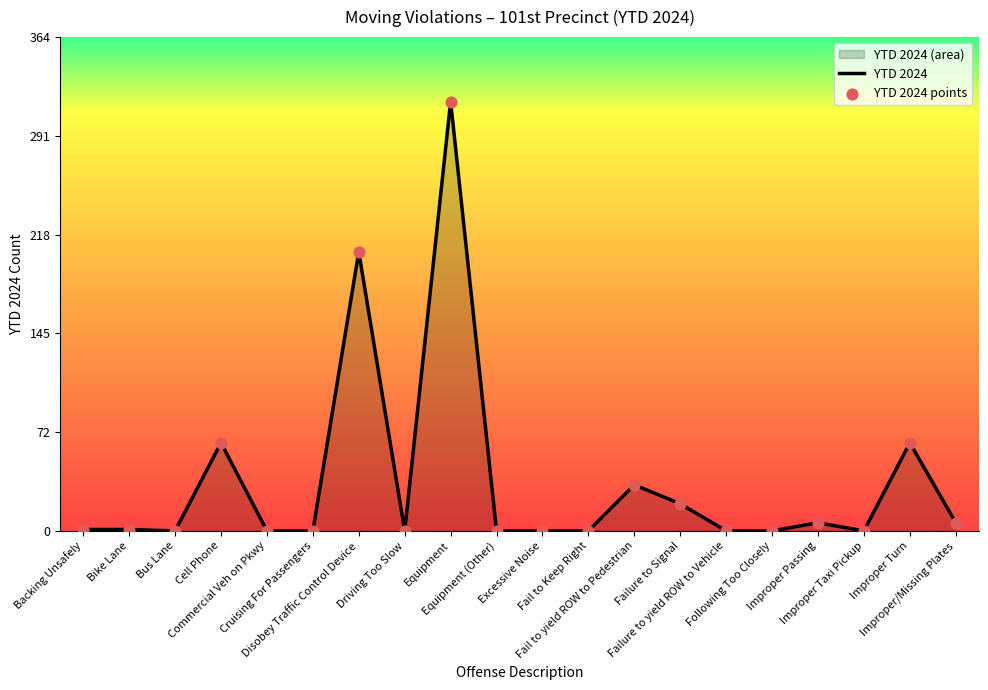

Which series contains the highest Y value?

YTD 2024